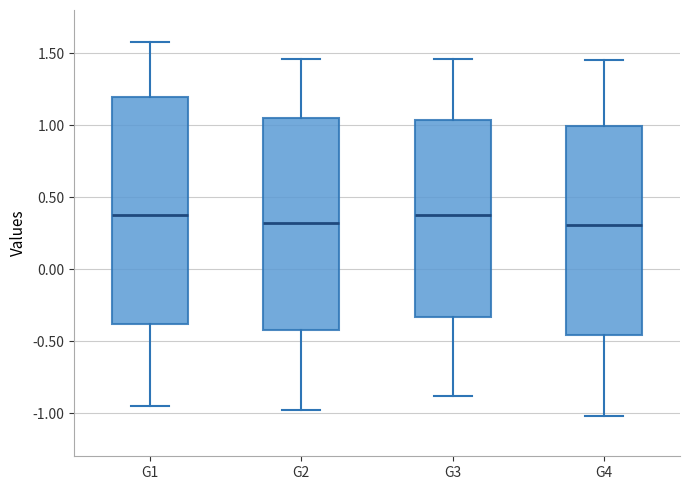

Where is the upper edge of the box for G4 on the y-axis? The values are not printed on the chart, so give them approximately, as read against the axis.

1.00